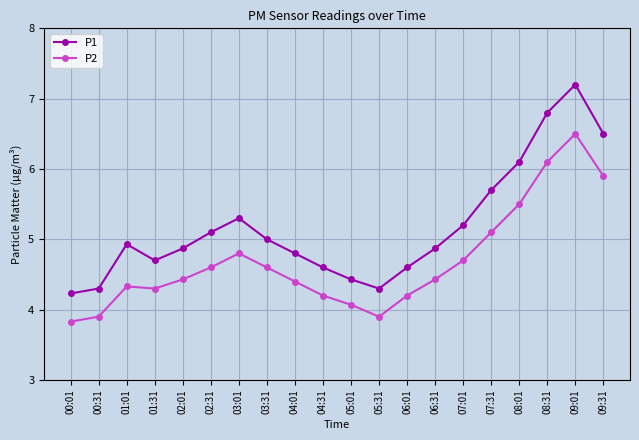

Where is the first local maximum for P1?

01:01